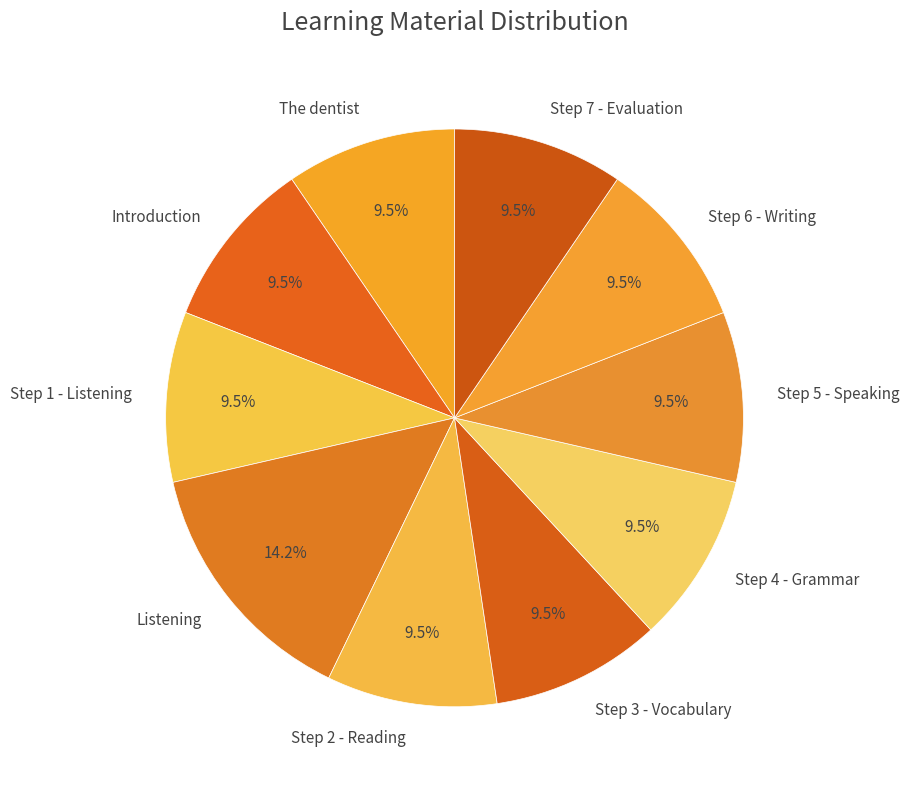

Between The dentist and Listening, which is larger?

Listening